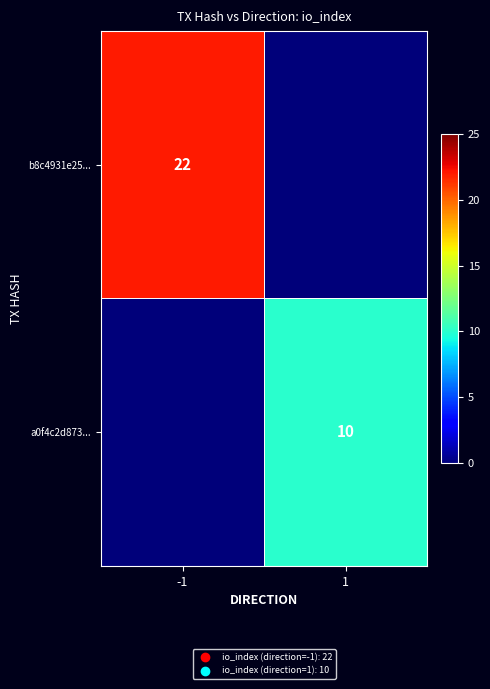

Which category has the lowest value across all series?

1